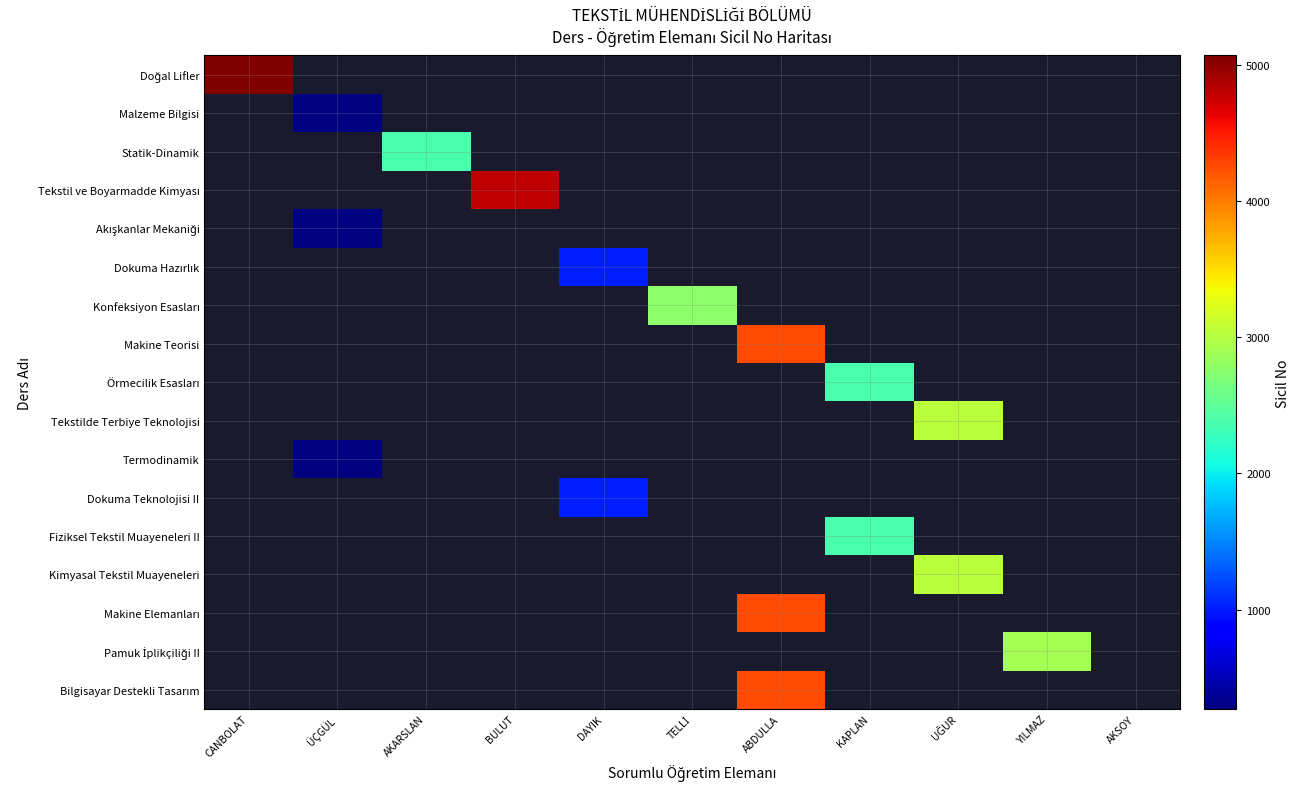

What is the smallest value displayed?

269.0